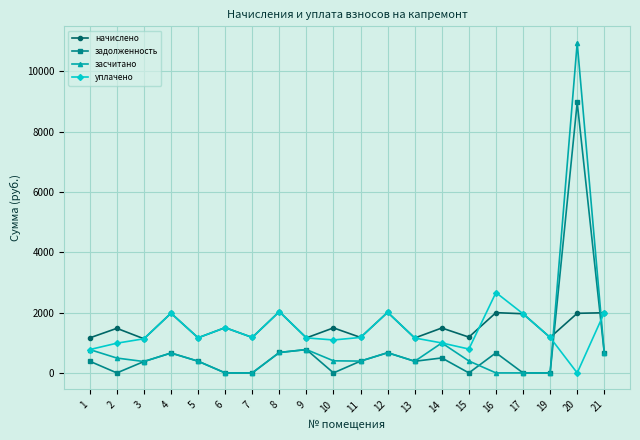

Which series has the largest range (max minus min)?

засчитано